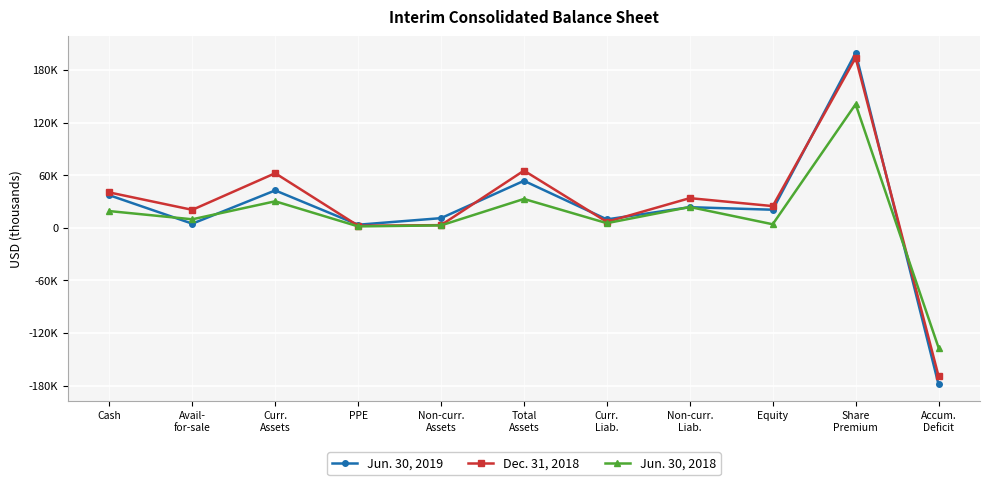

Is this an area chart (filled region under the line)?

No